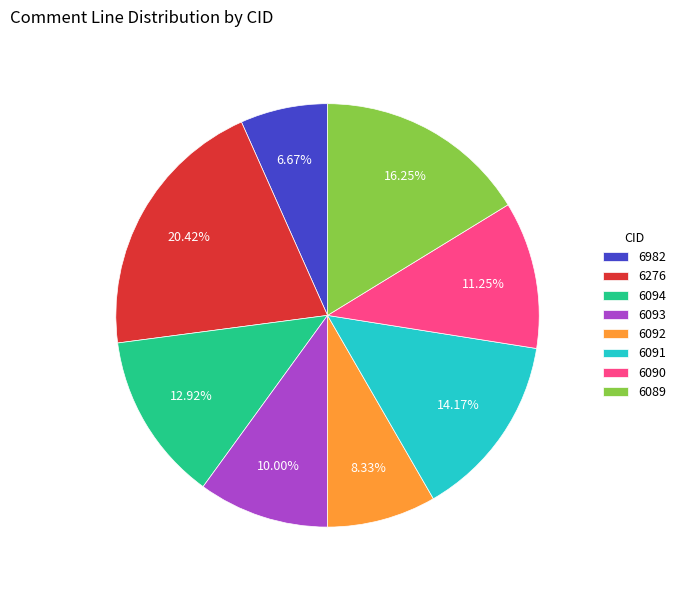

To the nearest percent, what is the combined percentage of 6982 and 6094?

20%